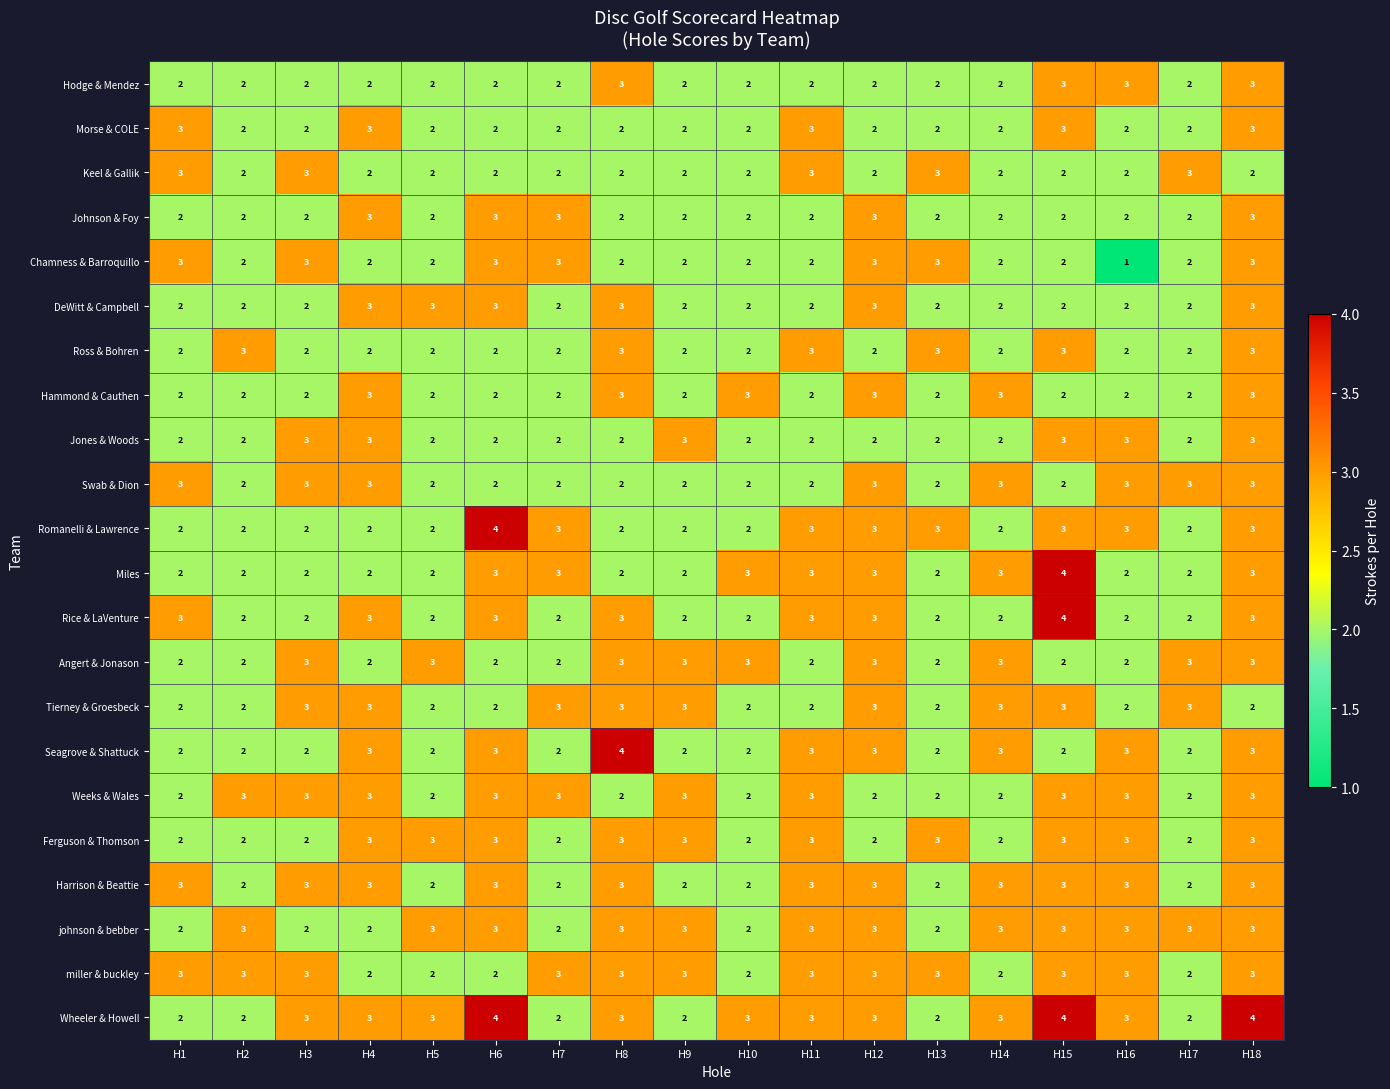

True or false: Wheeler & Howell has a value of 1 at H10.

False